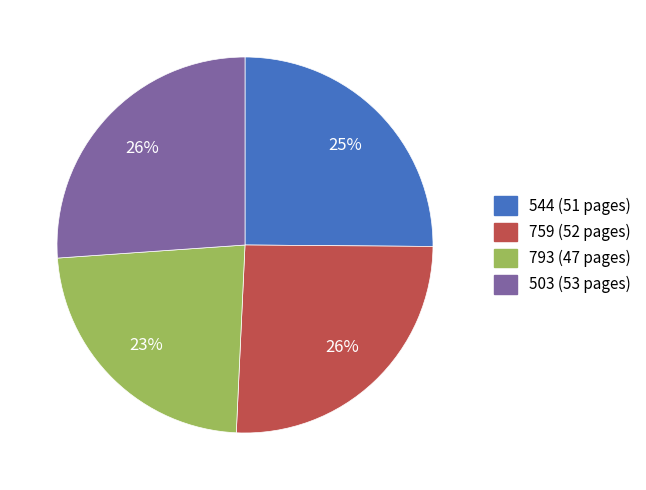

Between 544 (51 pages) and 793 (47 pages), which is larger?

544 (51 pages)